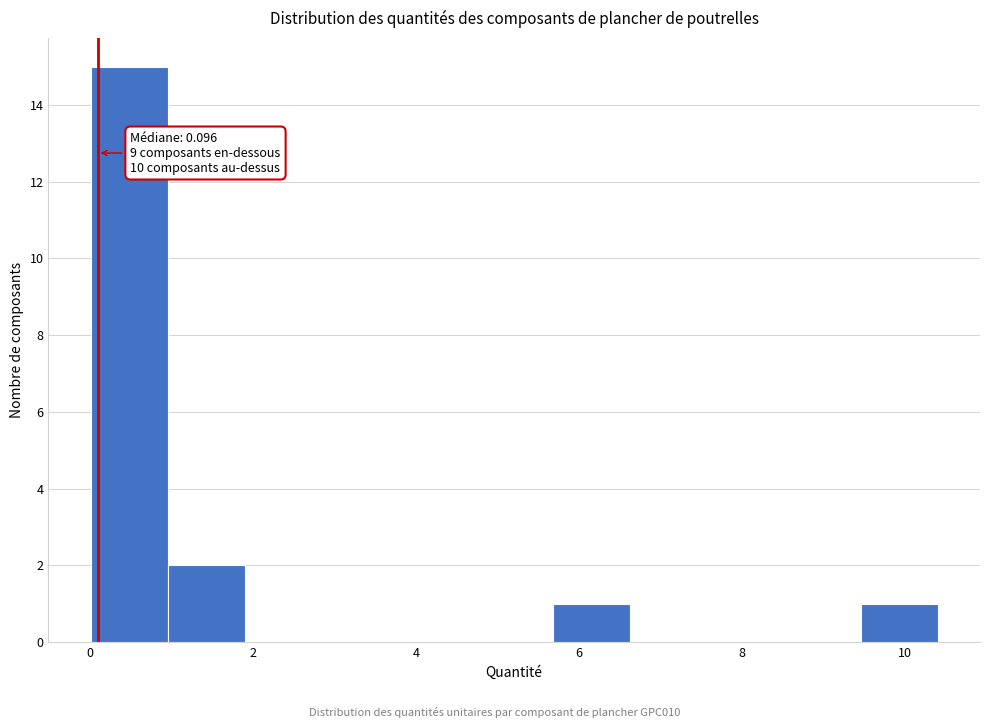

Over which range of the x-axis is the bar tallest?

0.0 to 1.0